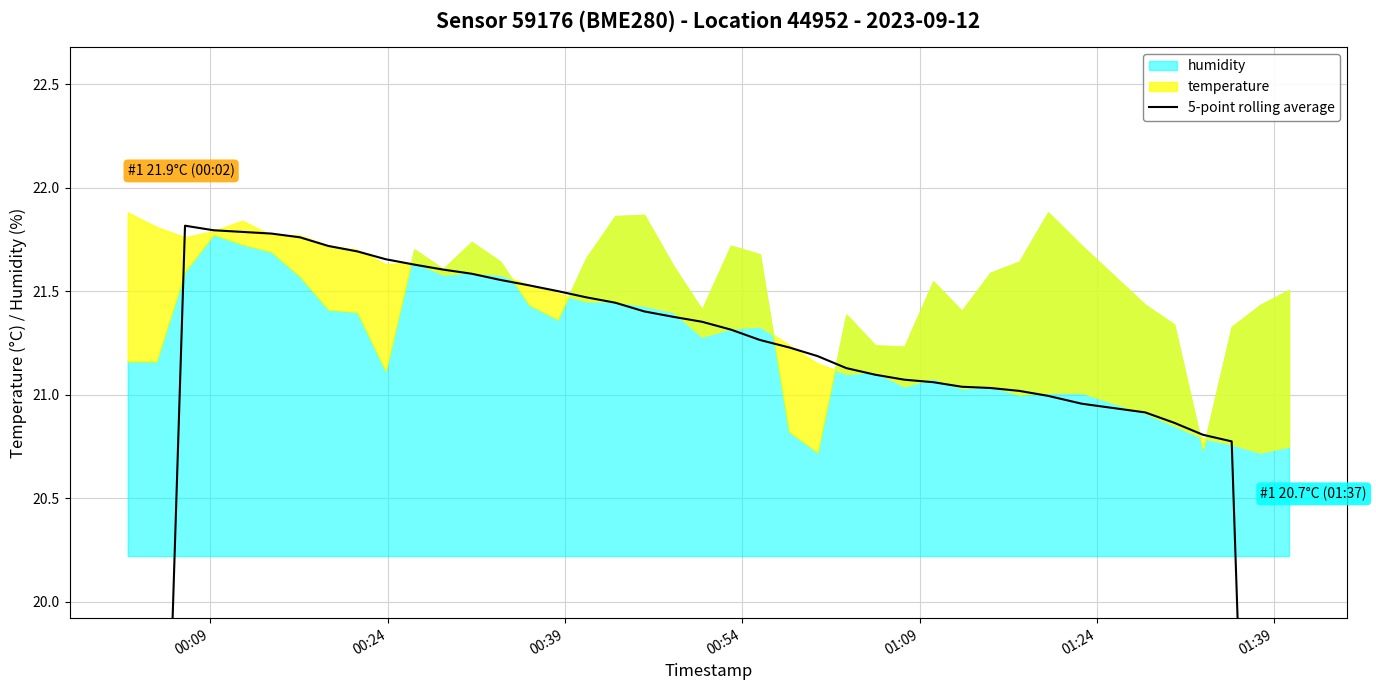

What is the value of the 14th point from the left?

21.6